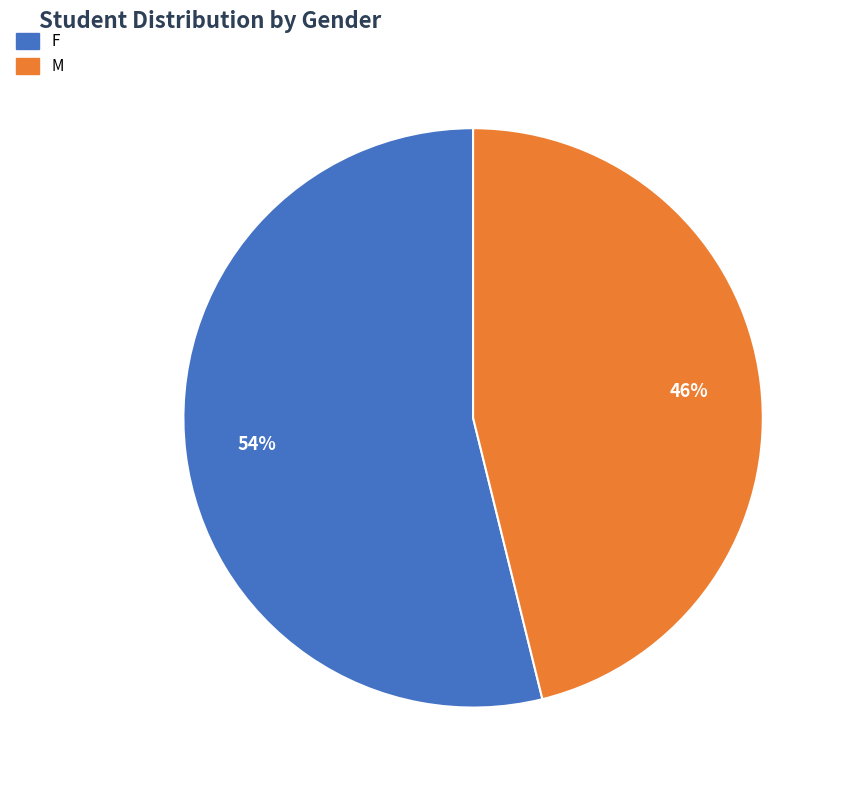

How many segments does this pie chart have?

2